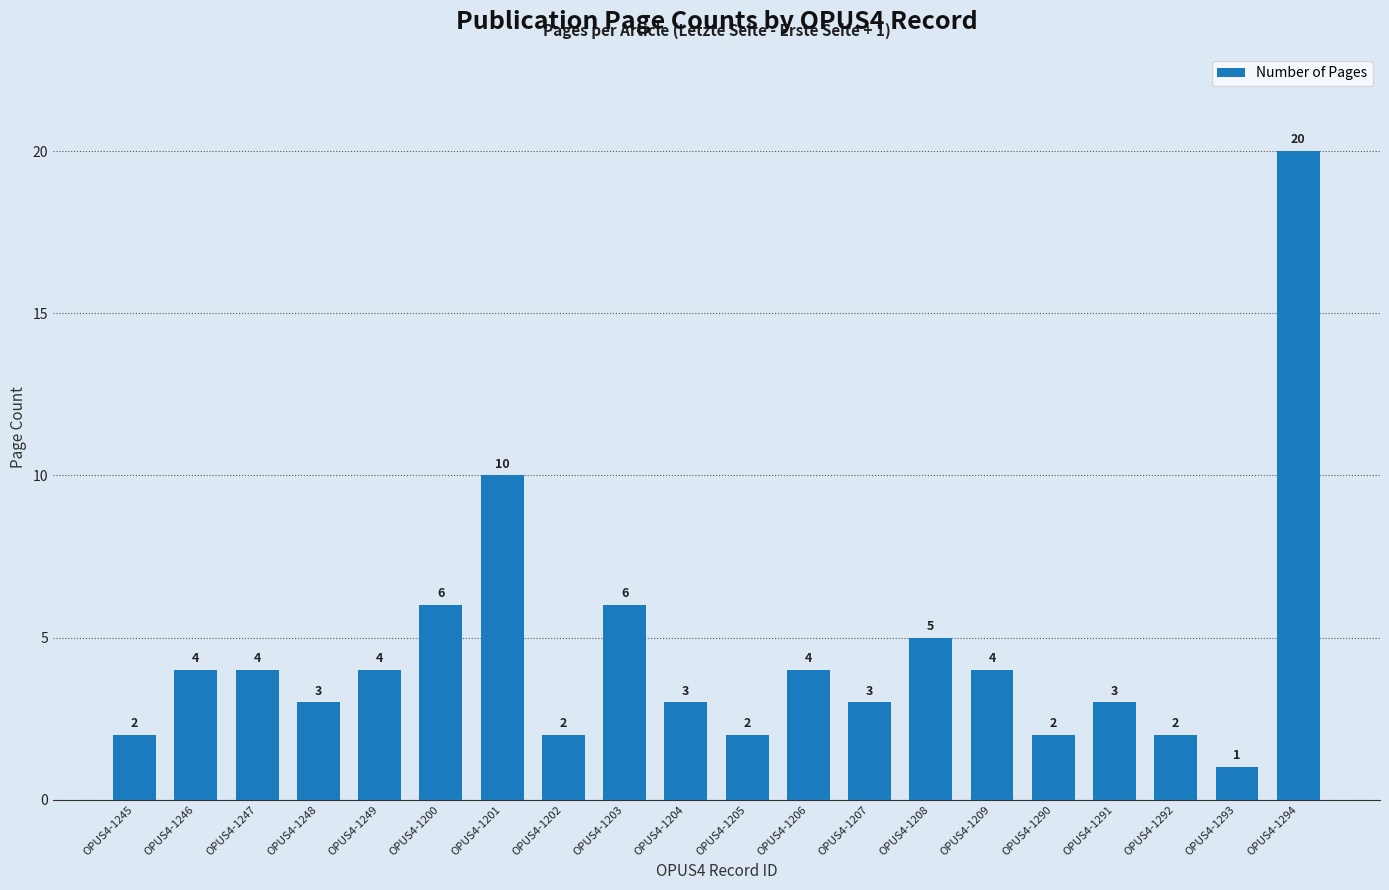

Approximately how many times larger is the value at OPUS4-1204 compared to OPUS4-1203?

0.5